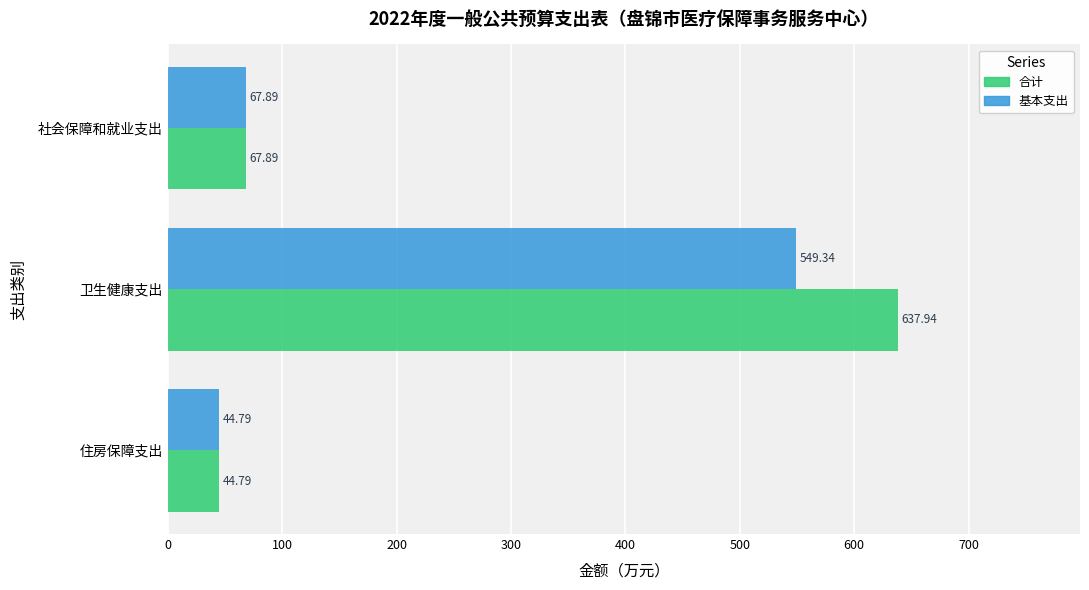

What is the average value of the 基本支出 series?

220.7